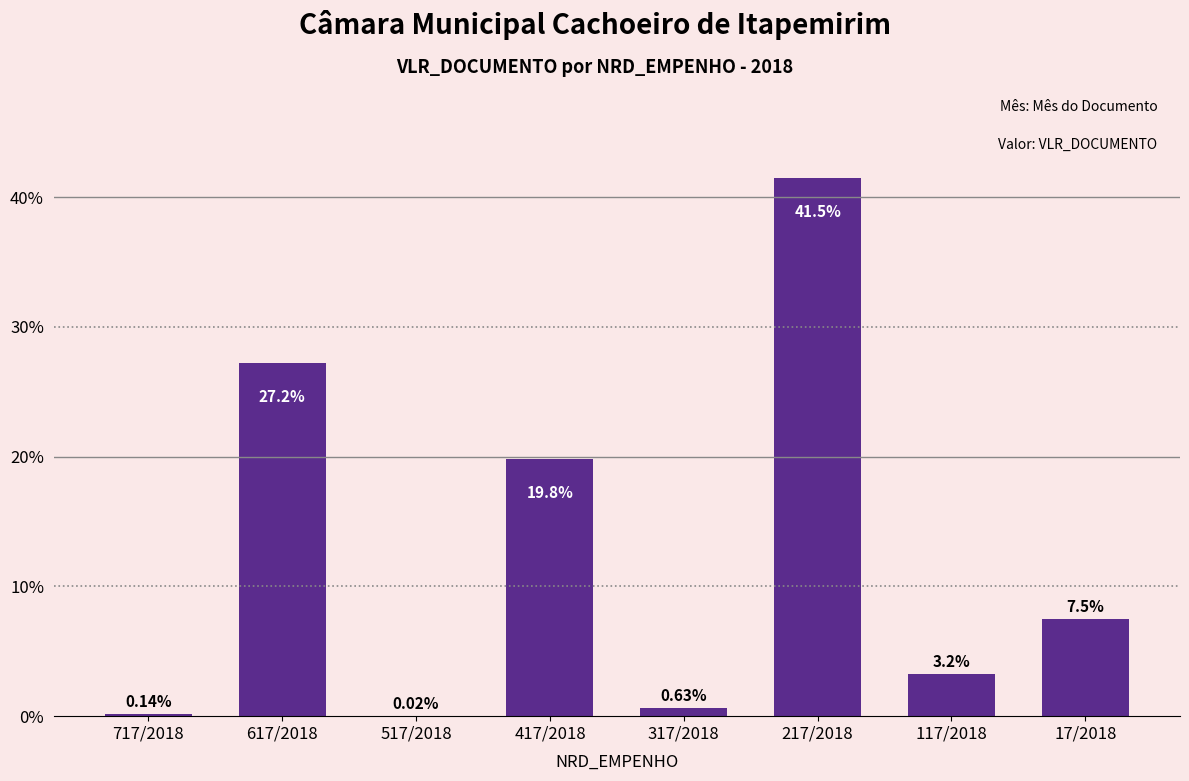

What is the ratio of the value at 17/2018 to the value at 417/2018?

0.4